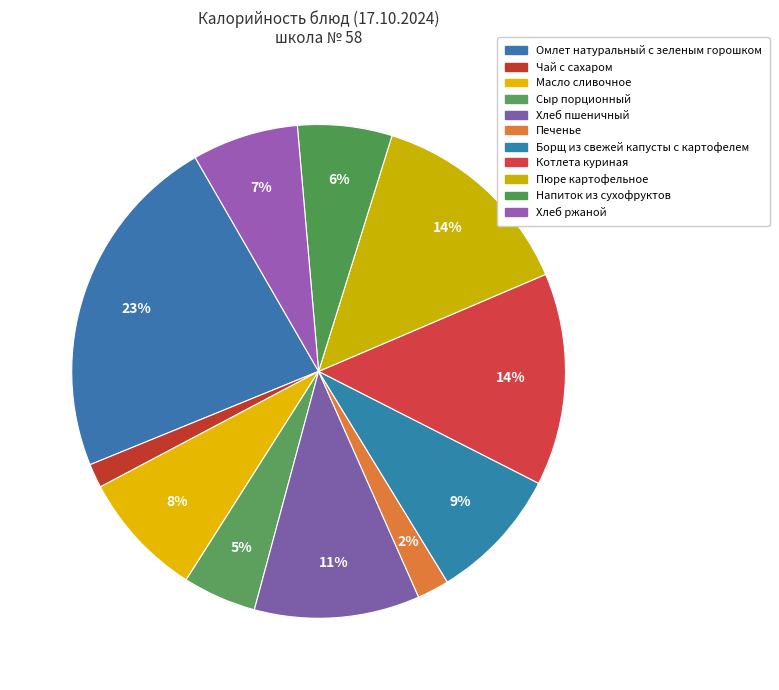

Approximately how many times larger is the value at Борщ из свежей капусты с картофелем compared to Печенье?

4.2